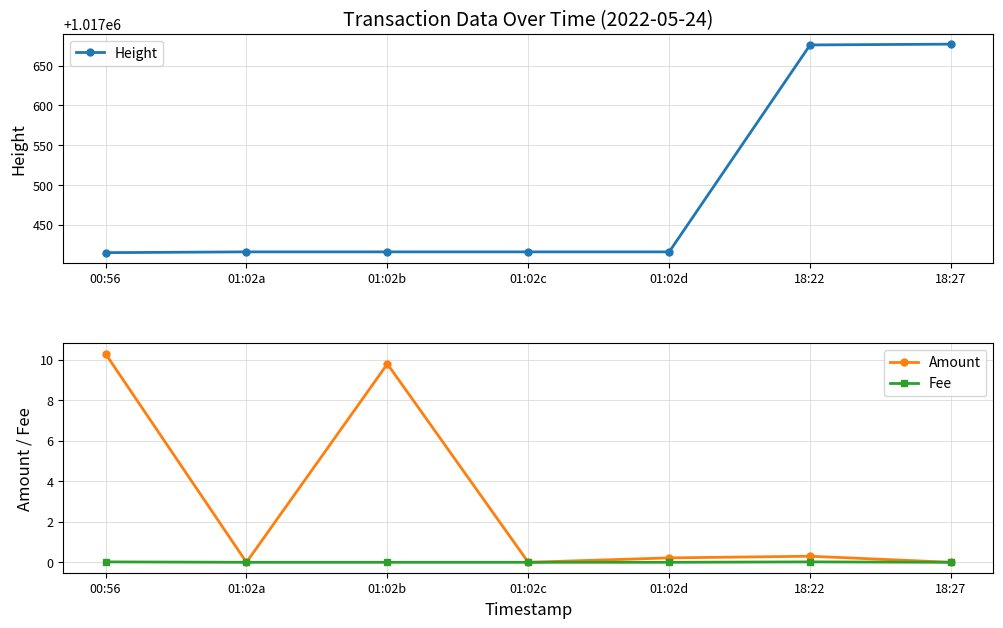

At which category is the sum across all series the highest?

18:27